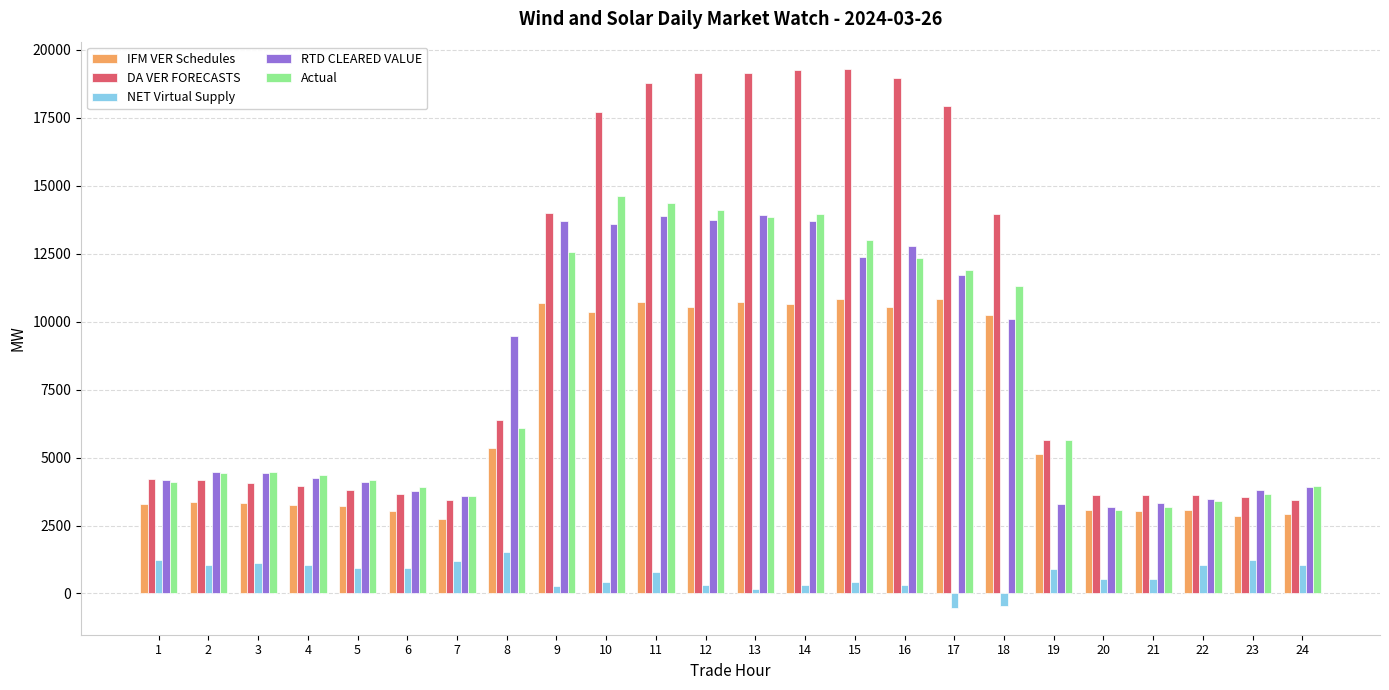

What is the sum of all RTD CLEARED VALUE values?

188802.6